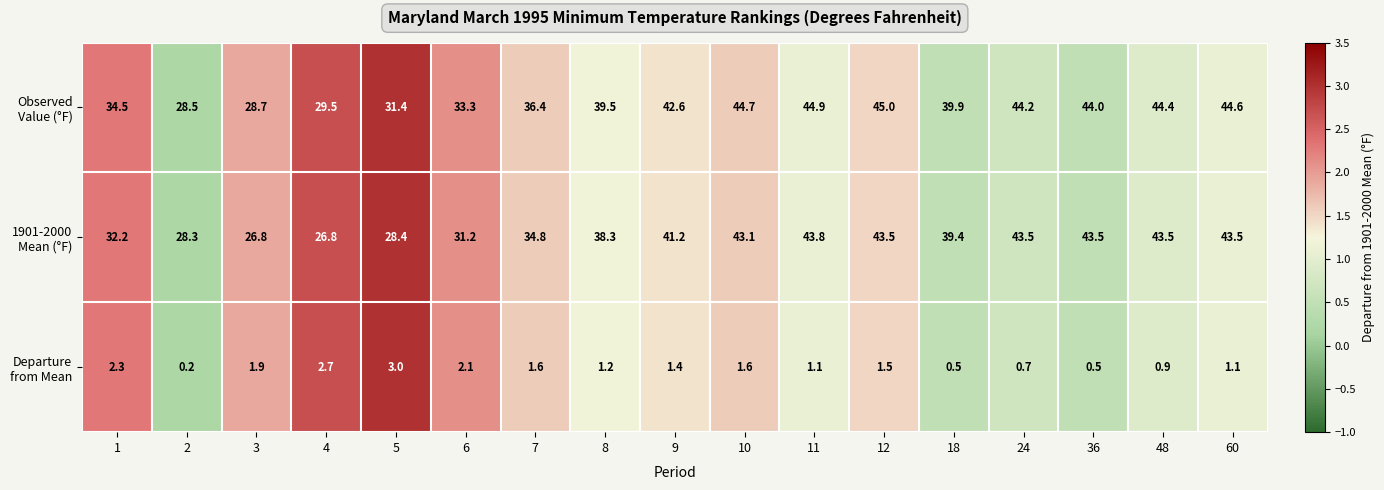

What is the spread (max minus min) of values at 60?

43.5